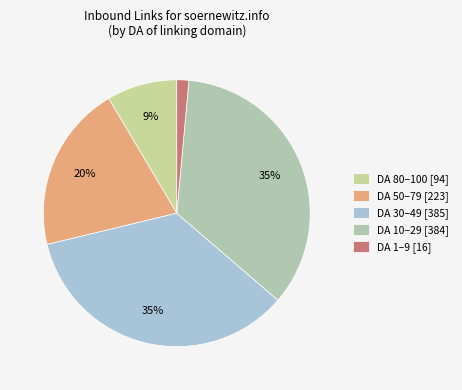

Does any single category account for the majority?

No